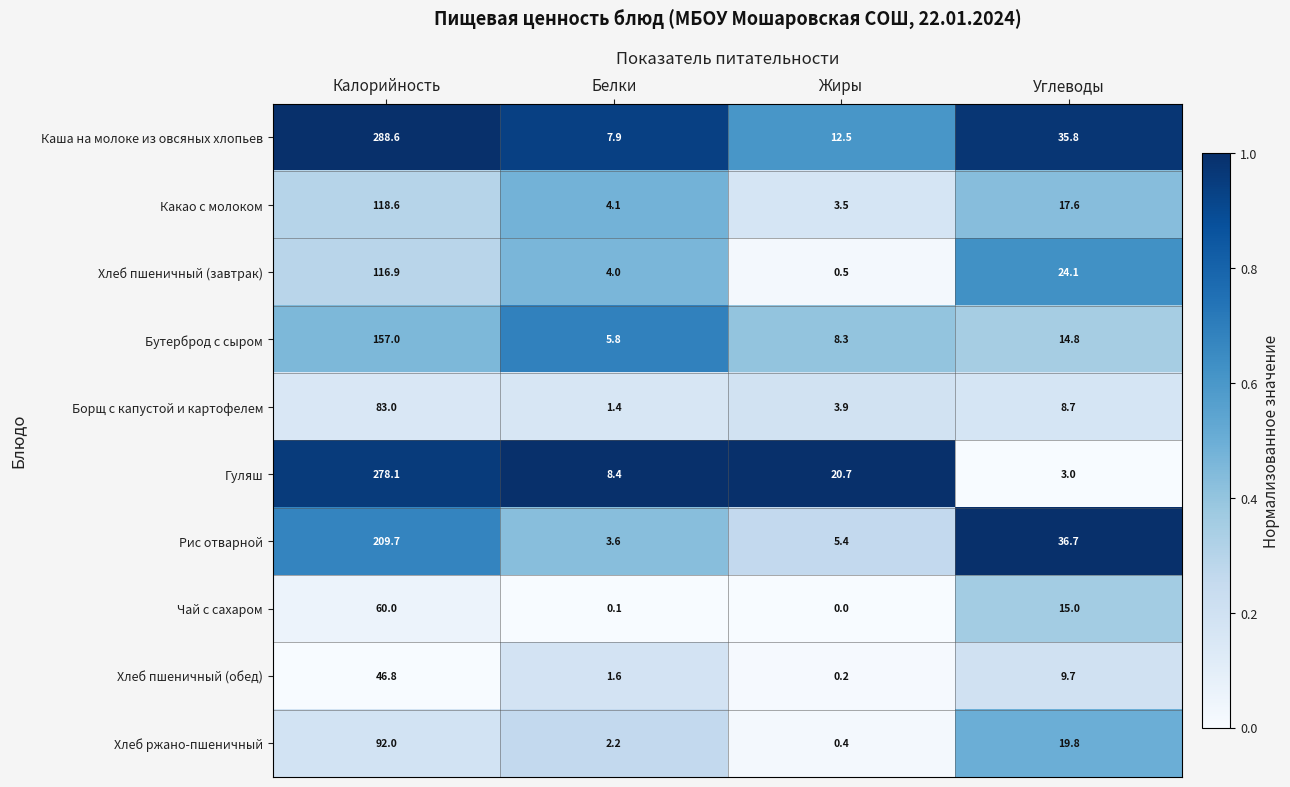

Which series has the largest total across all categories?

Каша на молоке из овсяных хлопьев